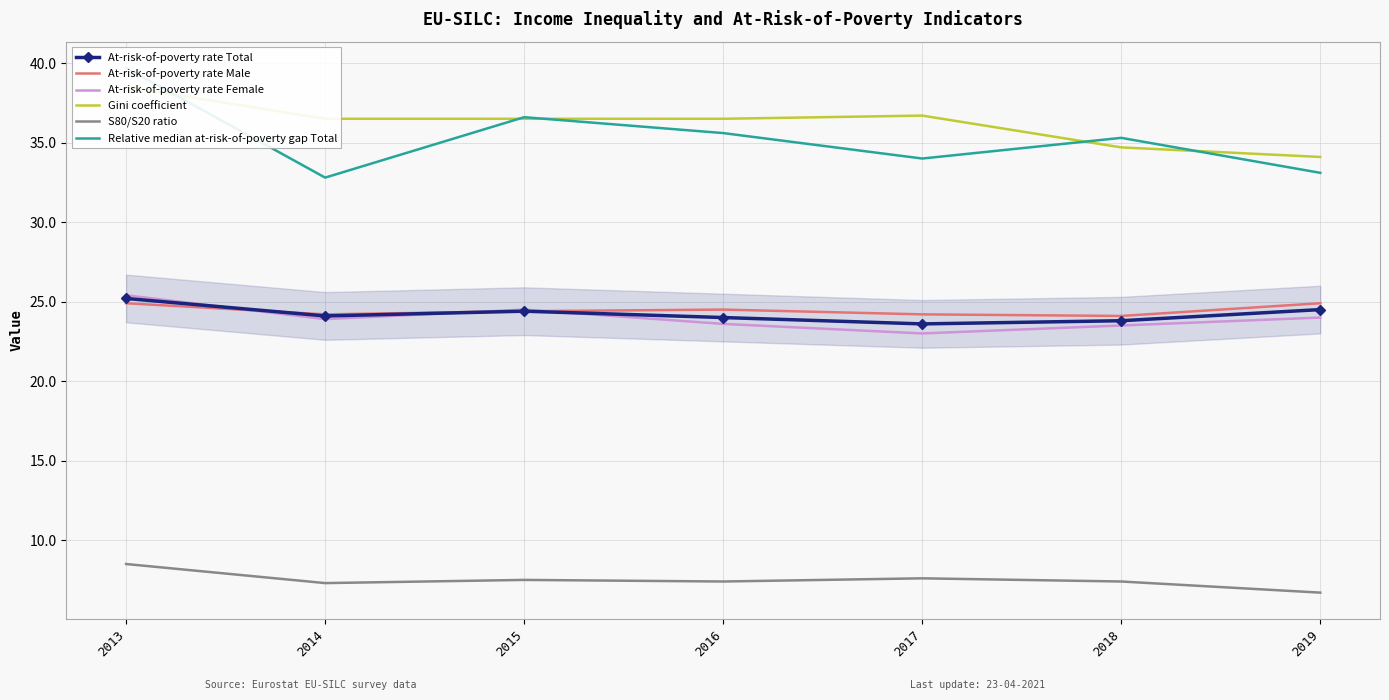

Which series has the widest spread of values?

Relative median at-risk-of-poverty gap Total